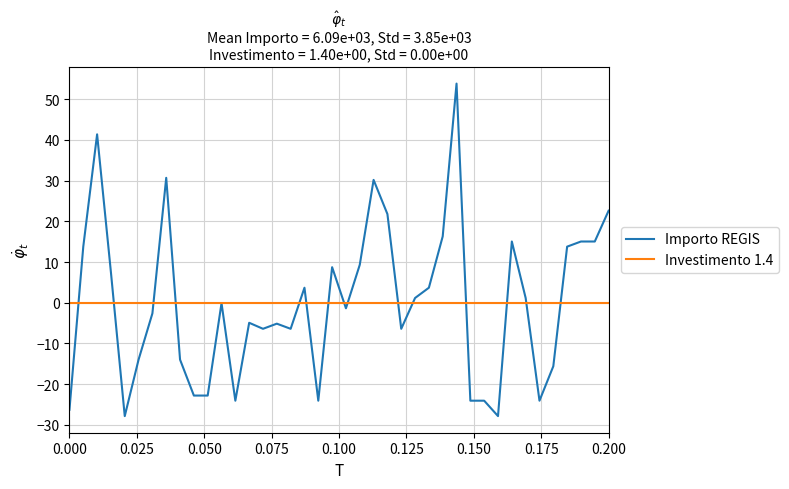

List the series in order of their peak value, highest first.

Importo REGIS, Investimento 1.4